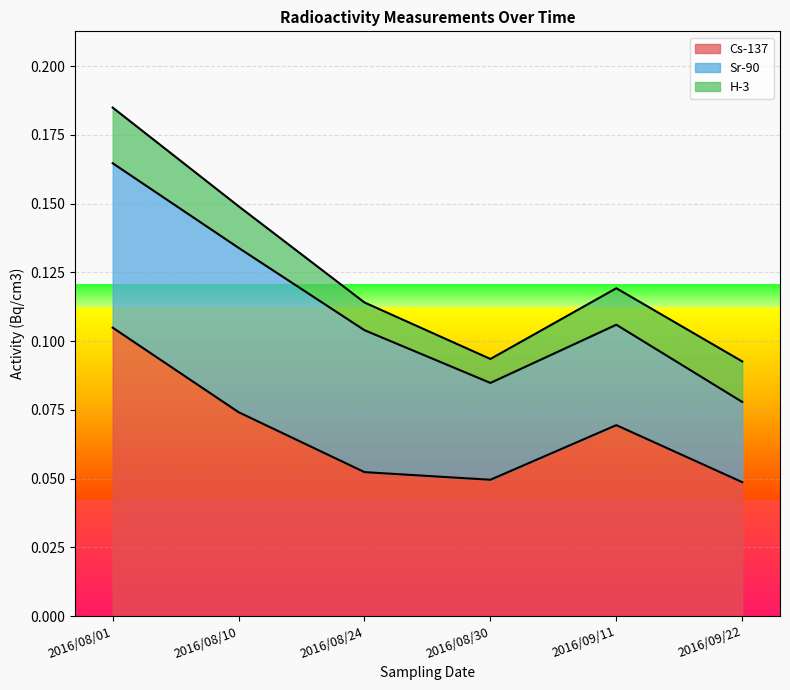

True or false: Cs-137 and Sr-90 cross at least once.

False